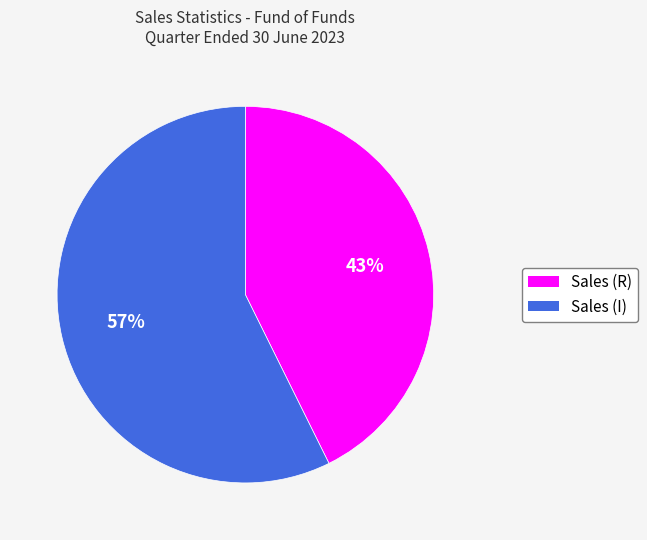

What is the ratio of the value at Sales (I) to the value at Sales (R)?

1.3